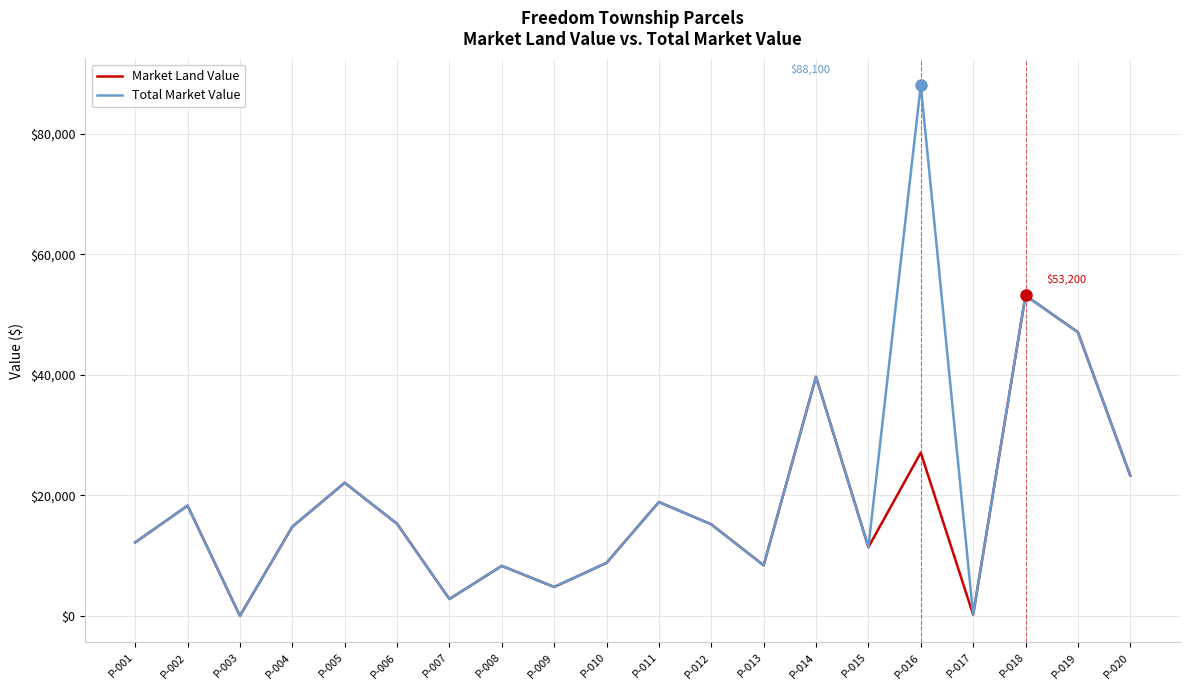

The Market Land Value series shows 4746 at P-008. True or false?

False